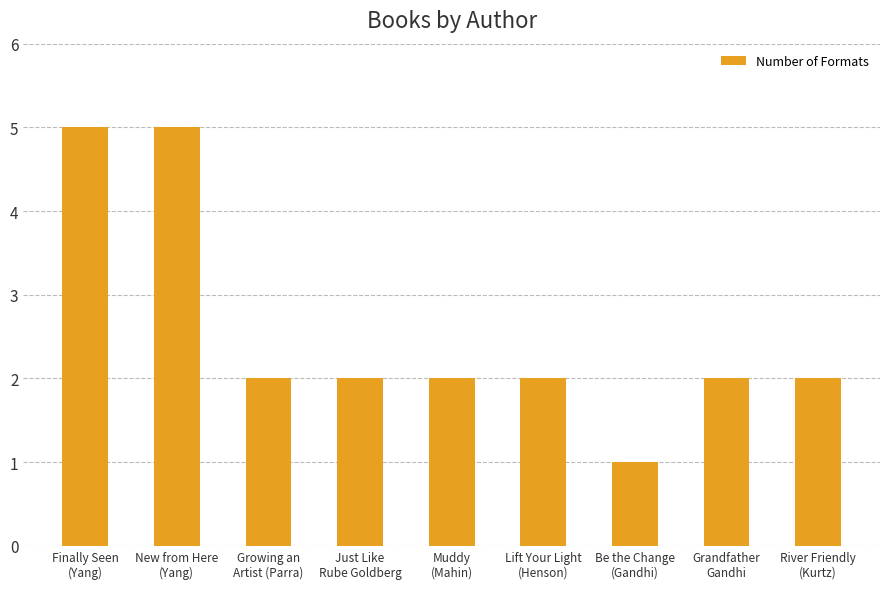

What is the greatest value displayed?

5